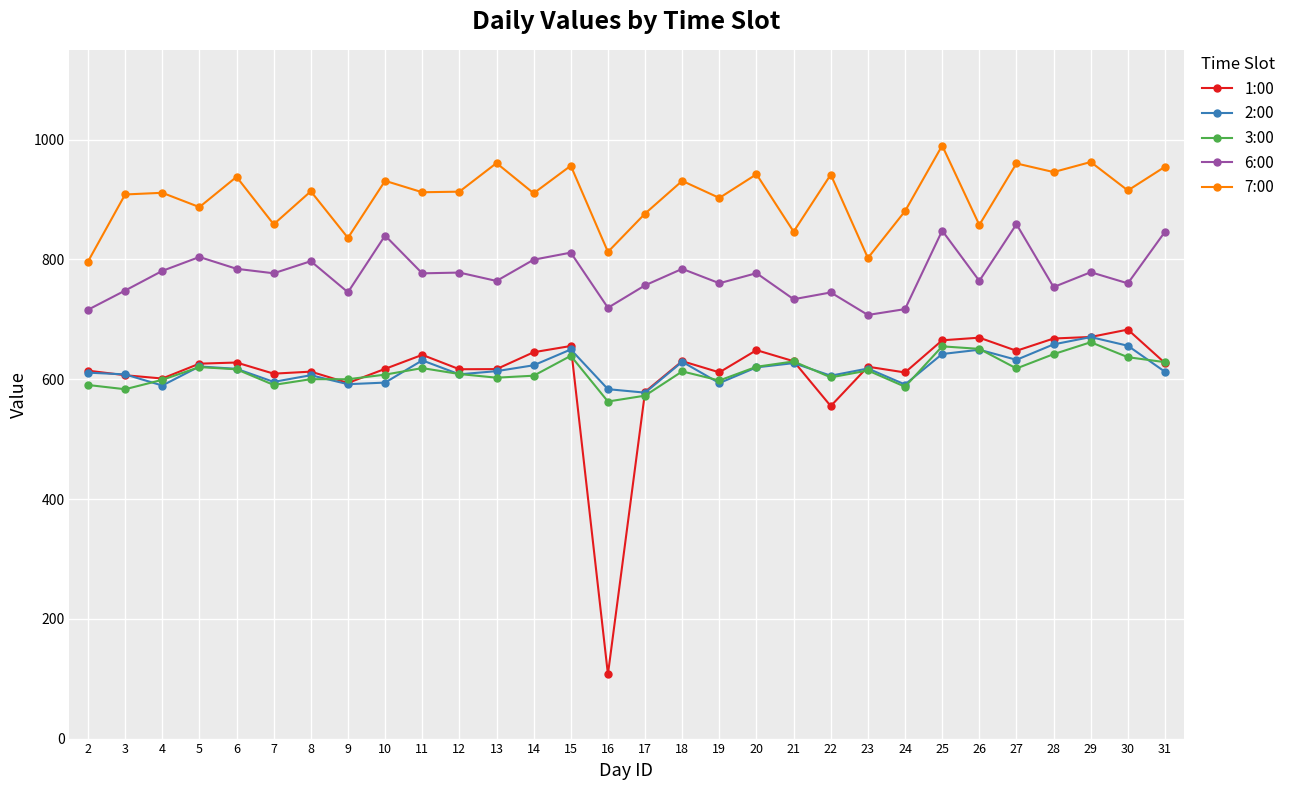

What are all the series names shown in the legend?

1:00, 2:00, 3:00, 6:00, 7:00